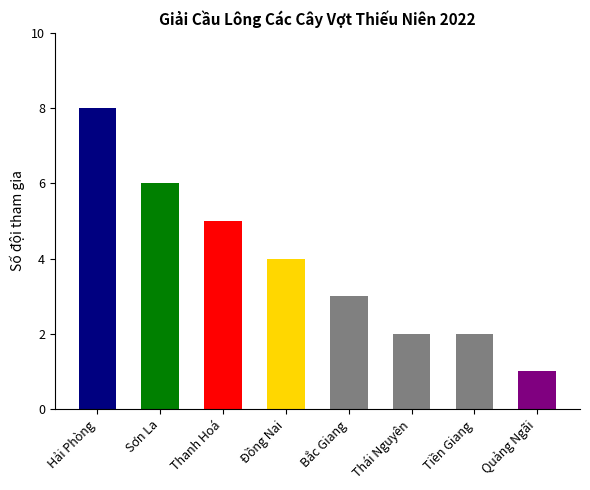

What position from the left is Thái Nguyên?

6